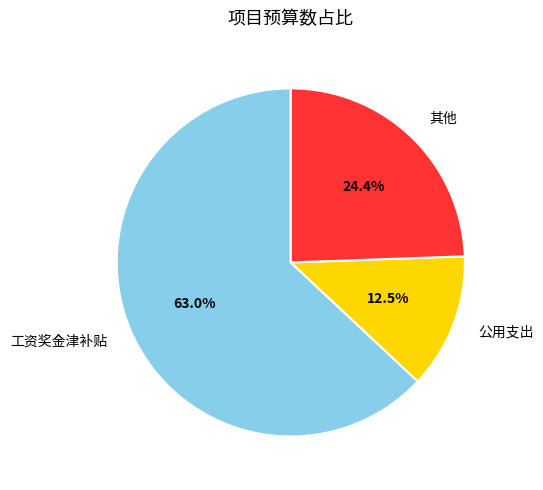

Approximately how many times larger is the value at 工资奖金津补贴 compared to 其他?

2.6